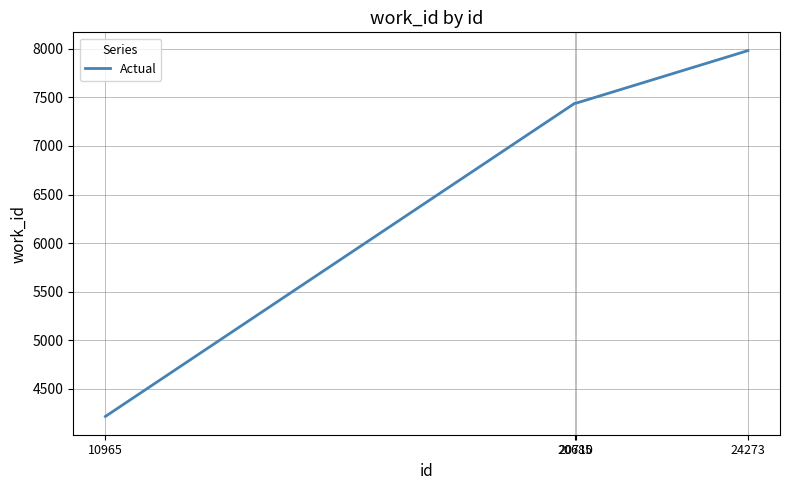

What is the smallest value displayed?

4214